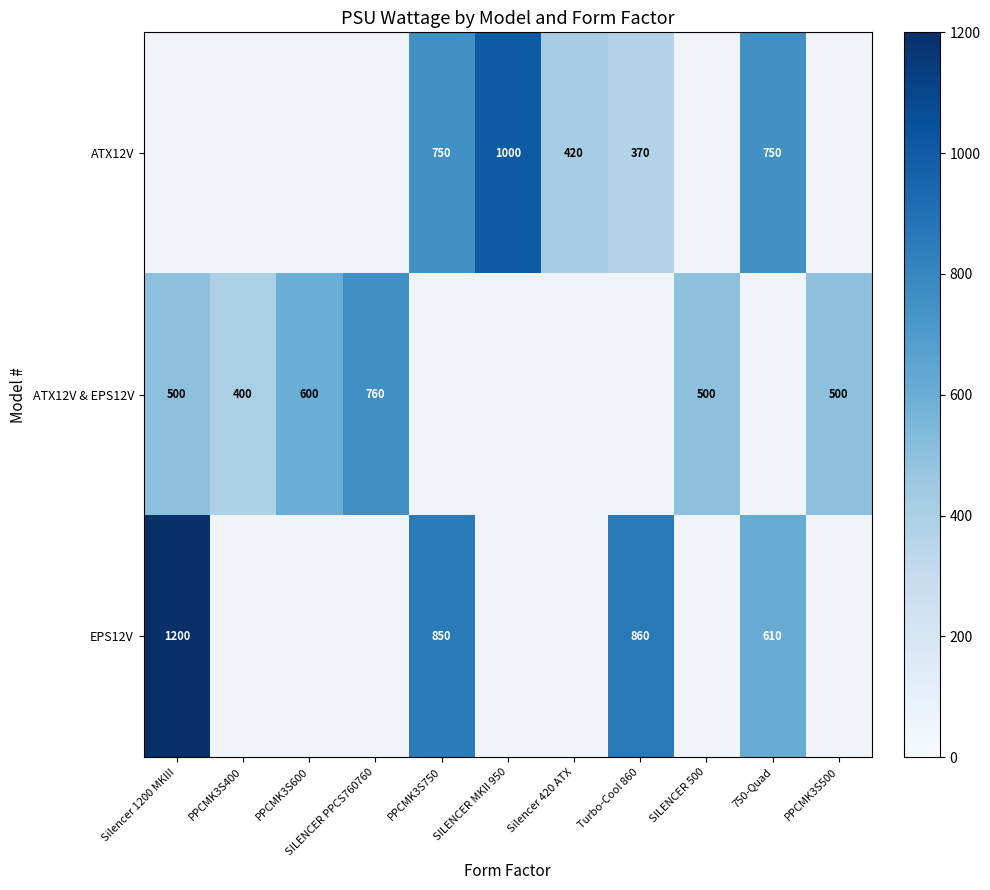

What is the maximum value shown in the chart?

1200.0